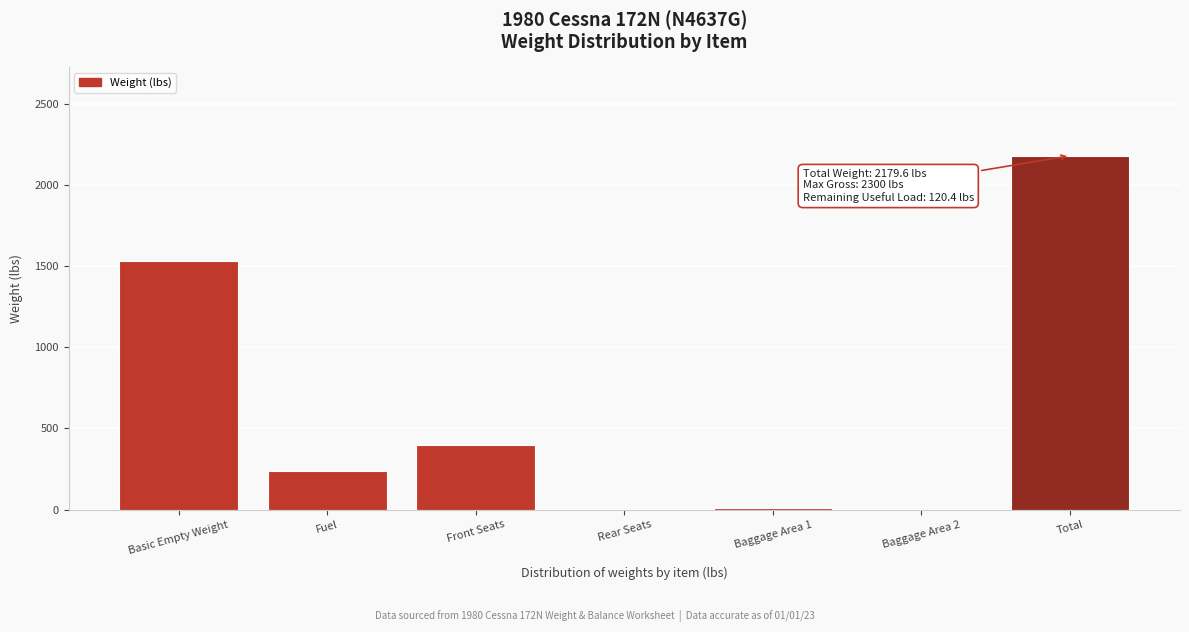

What is the maximum value shown in the chart?

2179.6